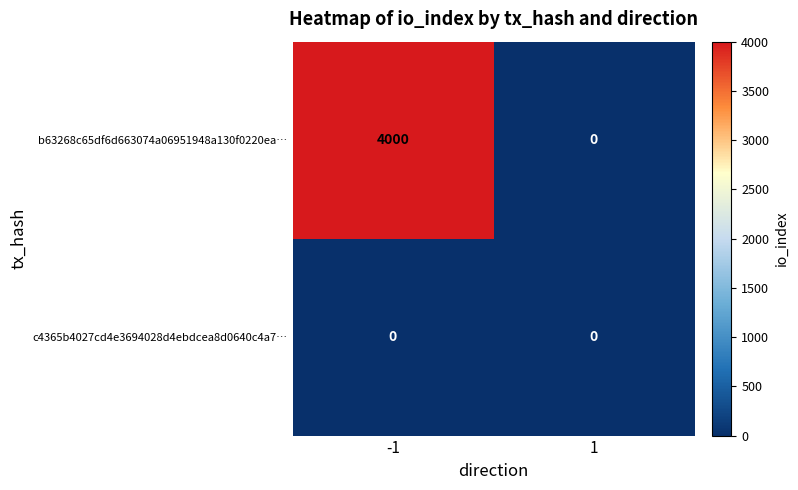

Which series has the largest total across all categories?

b63268c65df6d663074a06951948a130f0220ea…